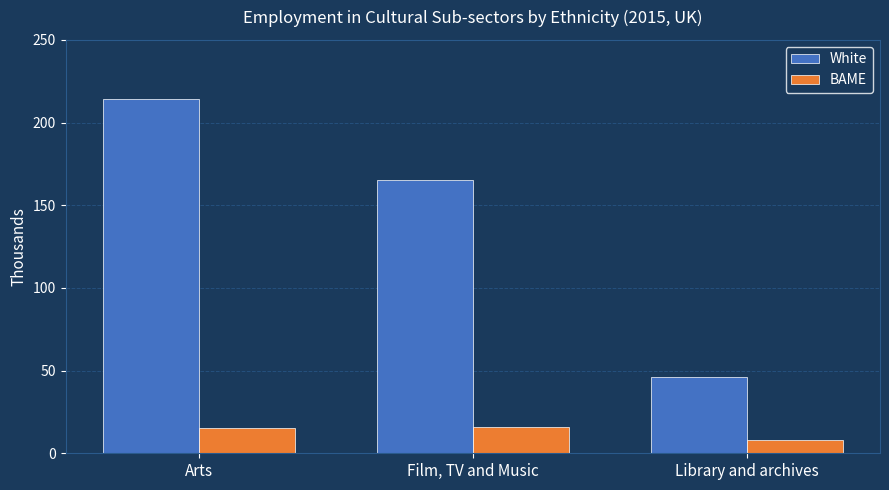

Which series has the largest range (max minus min)?

White